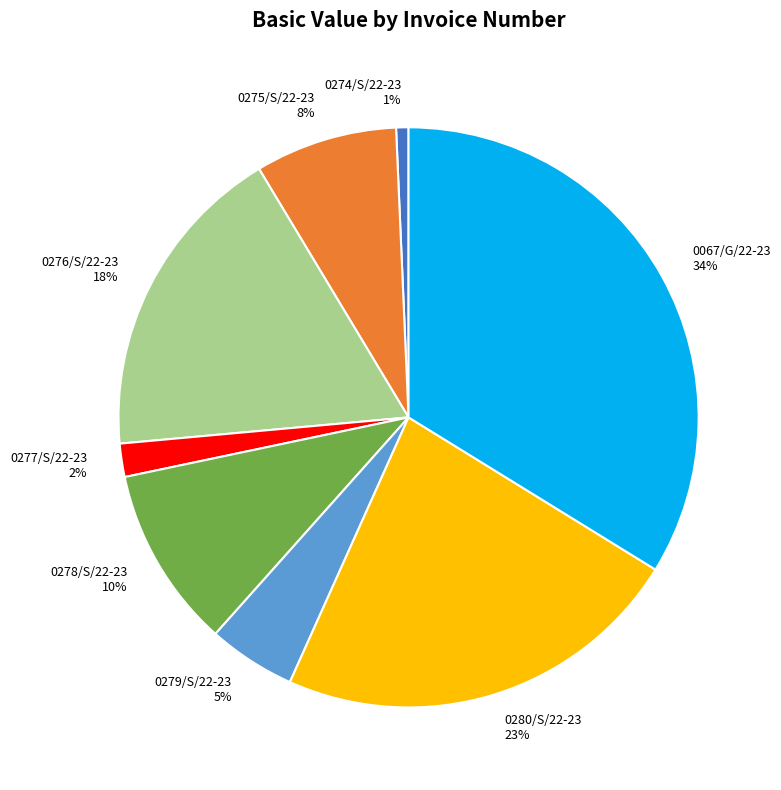

Which slice is the largest?

0067/G/22-23